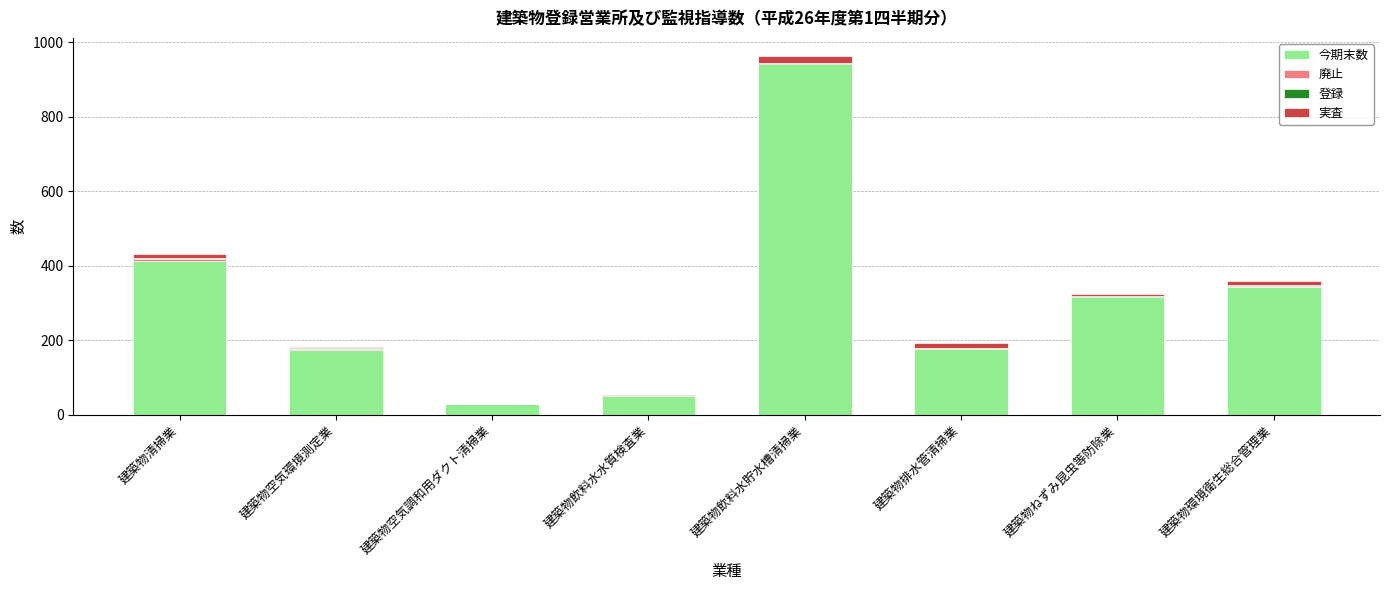

True or false: 今期末数 has a value of 175 at 建築物空気環境測定業.

True